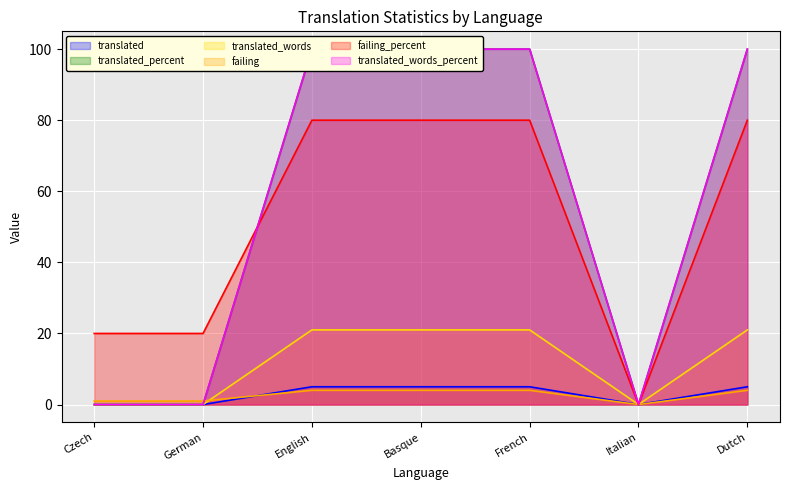

Which series ends up on top after the final intersection of failing and translated_percent?

translated_percent